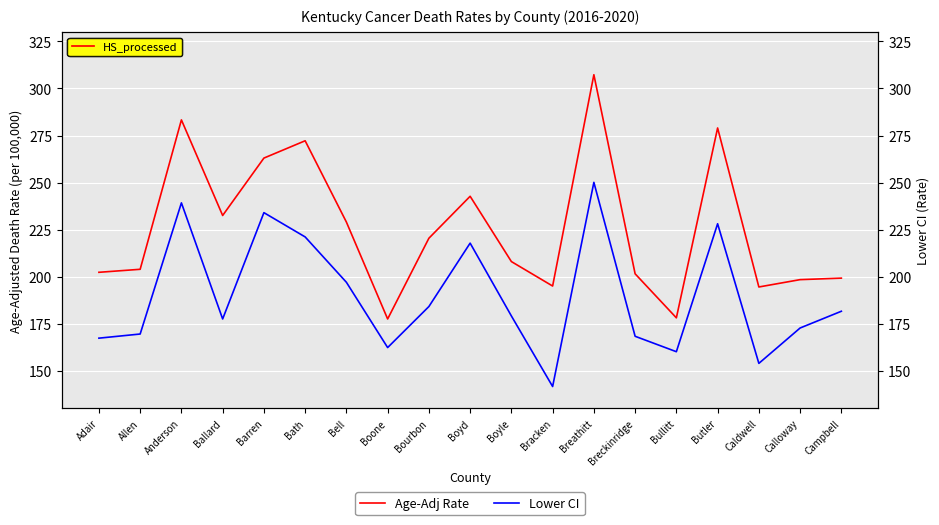

How many series are shown in this chart?

2